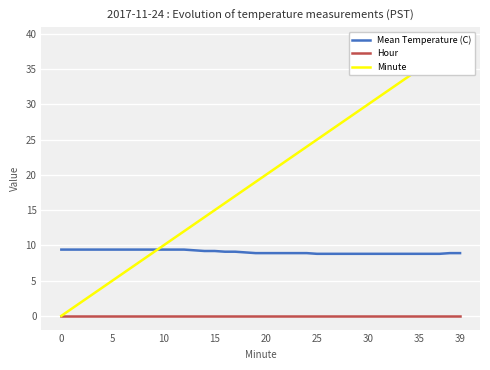

Reading right to left, what are all the values shown in this chart?

Mean Temperature (C): 8.9	8.9	8.8	8.8	8.8	8.8	8.8	8.8	8.8	8.8	8.8	8.8	8.8	8.8	8.8	8.9	8.9	8.9	8.9	8.9	8.9	9.0	9.1	9.1	9.2	9.2	9.3	9.4	9.4	9.4	9.4	9.4	9.4	9.4	9.4	9.4	9.4	9.4	9.4	9.4
Hour: 0.0	0.0	0.0	0.0	0.0	0.0	0.0	0.0	0.0	0.0	0.0	0.0	0.0	0.0	0.0	0.0	0.0	0.0	0.0	0.0	0.0	0.0	0.0	0.0	0.0	0.0	0.0	0.0	0.0	0.0	0.0	0.0	0.0	0.0	0.0	0.0	0.0	0.0	0.0	0.0
Minute: 39.0	38.0	37.0	36.0	35.0	34.0	33.0	32.0	31.0	30.0	29.0	28.0	27.0	26.0	25.0	24.0	23.0	22.0	21.0	20.0	19.0	18.0	17.0	16.0	15.0	14.0	13.0	12.0	11.0	10.0	9.0	8.0	7.0	6.0	5.0	4.0	3.0	2.0	1.0	0.0